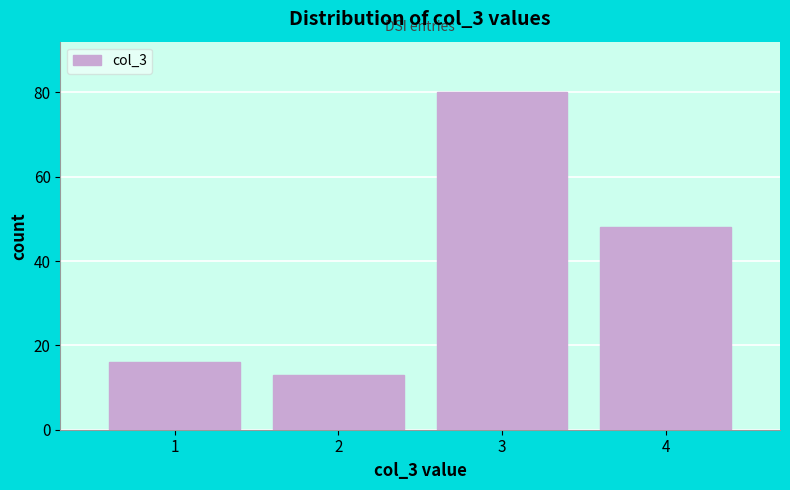

What is the height of the bar covering 1.5 to 2.5 on the x-axis? The values are not printed on the chart, so give them approximately, as read against the axis.

14